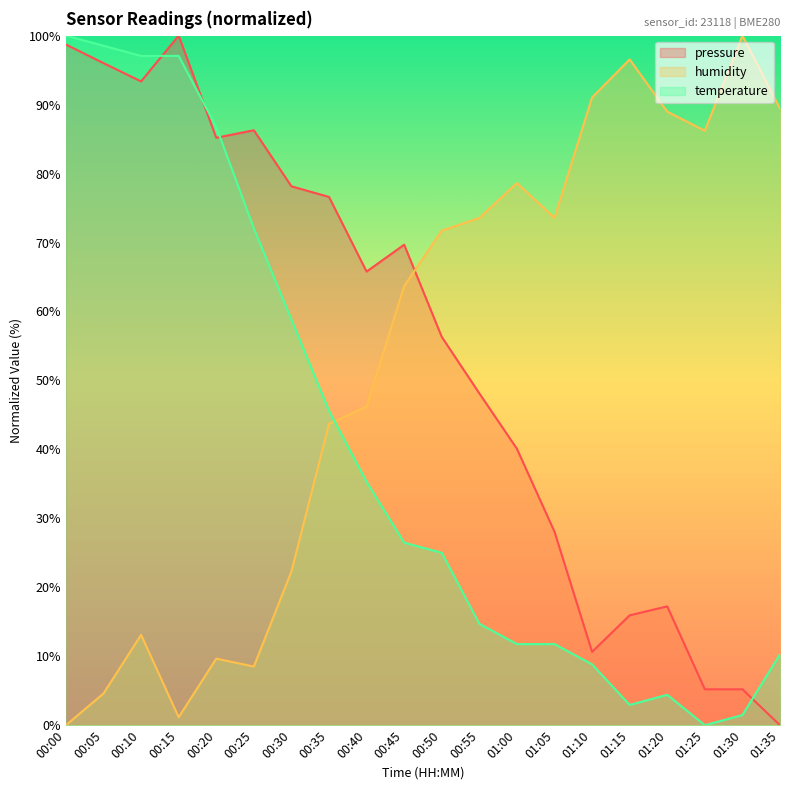

What is the difference between the highest and lowest values at 00:05?

93.9